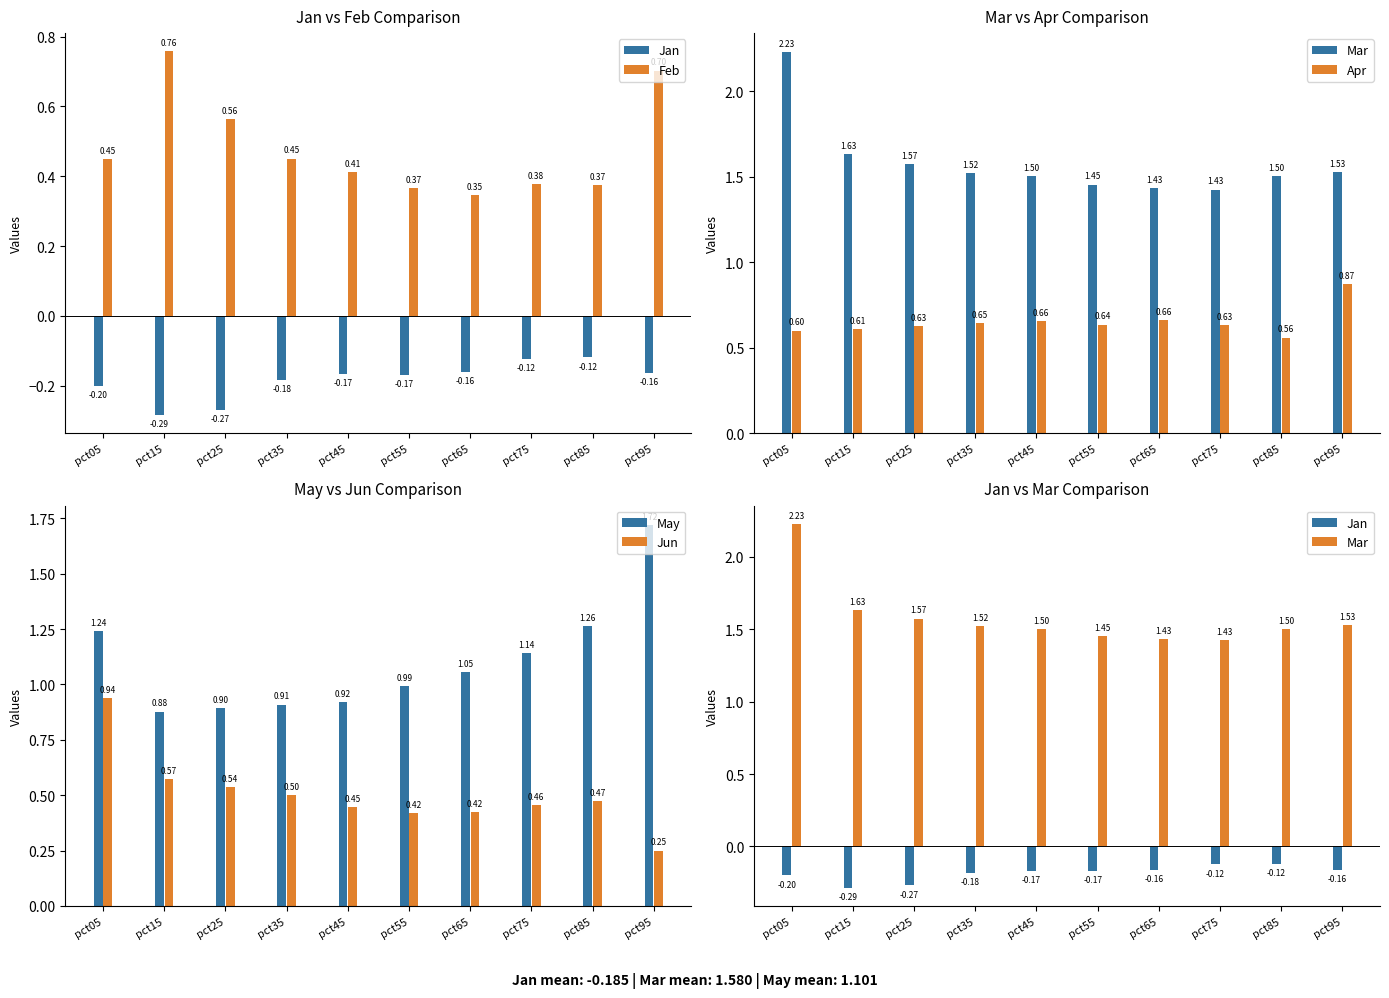

What is the sum of all May values?

11.0